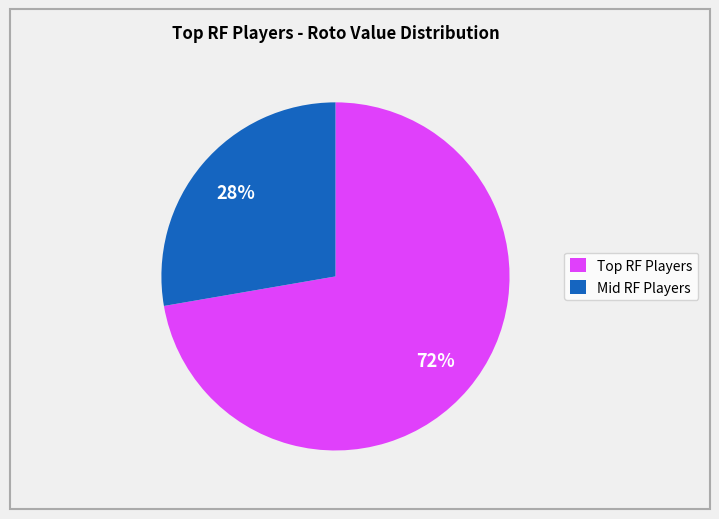

Is there a majority slice in this chart?

Yes